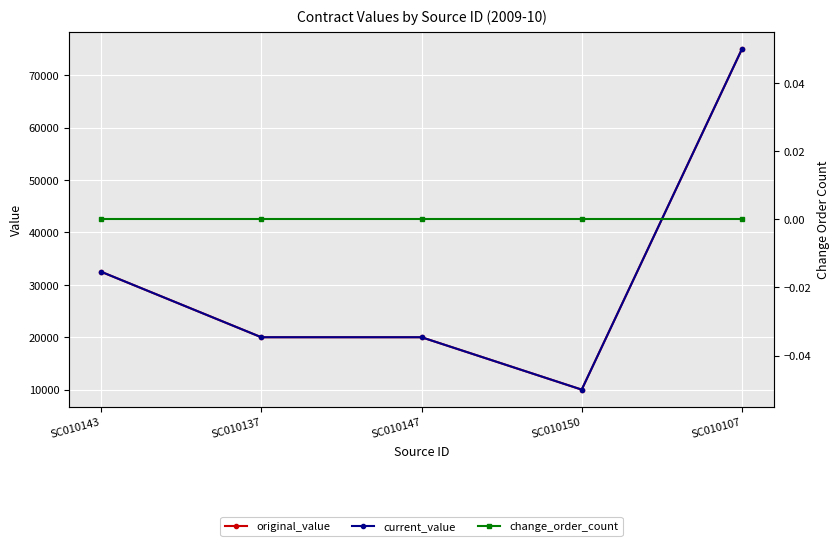

Rank the series at SC010150 from highest to lowest value.

original_value, current_value, change_order_count